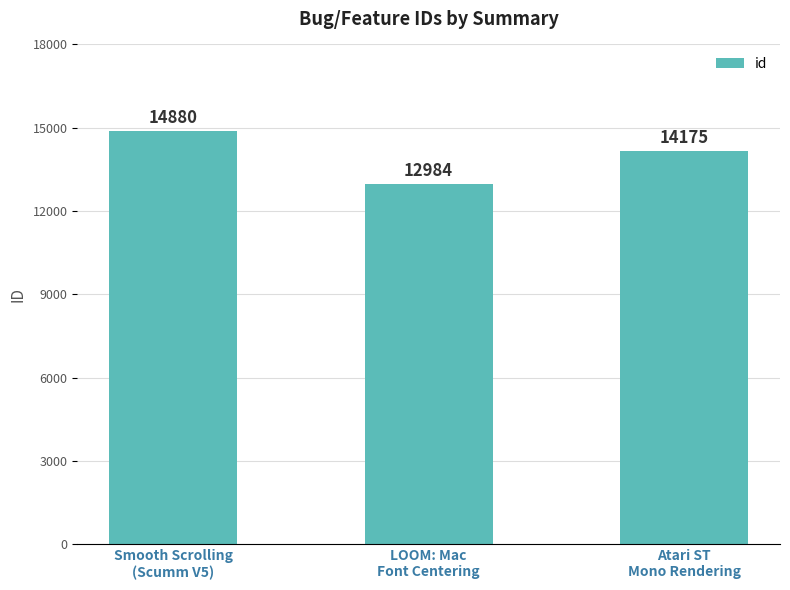

What is the label of the 2nd bar from the left?

LOOM: Mac
Font Centering